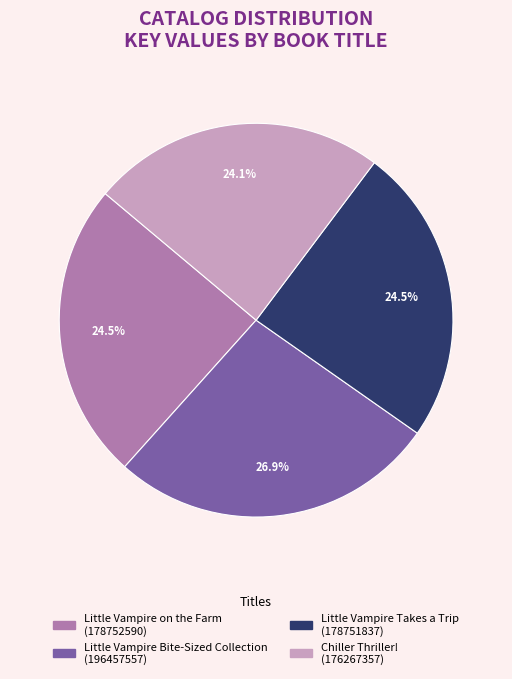

Is it true that Little Vampire Bite-Sized Collection is 34% of the pie?

False